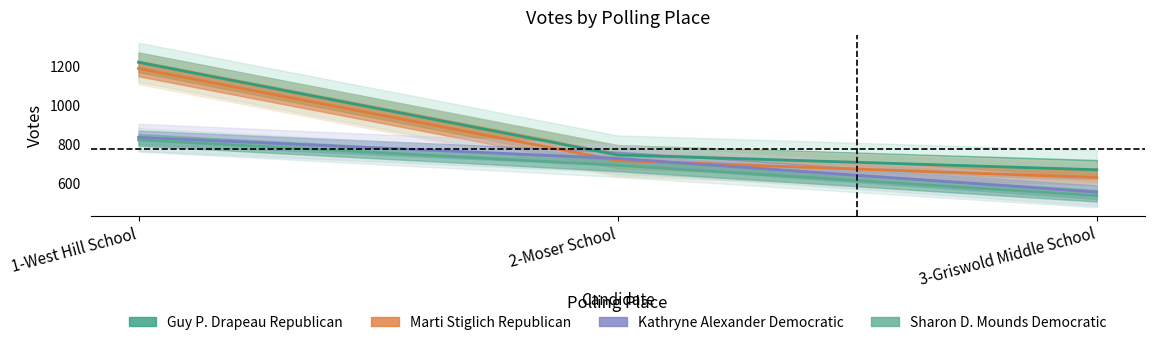

What is the label of the 1st point from the left?

1-West Hill School